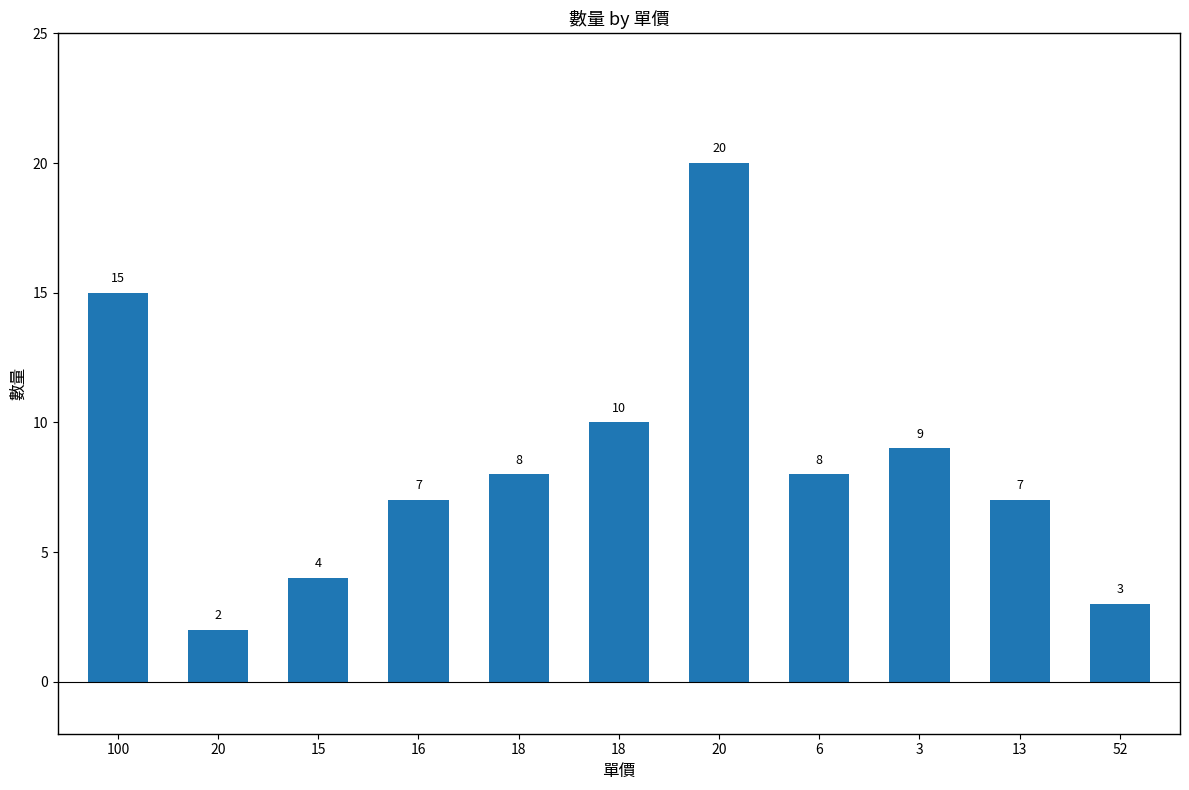

Reading left to right, list all the values displayed in this chart.

100=15	20=2	15=4	16=7	18=8	18=10	20=20	6=8	3=9	13=7	52=3